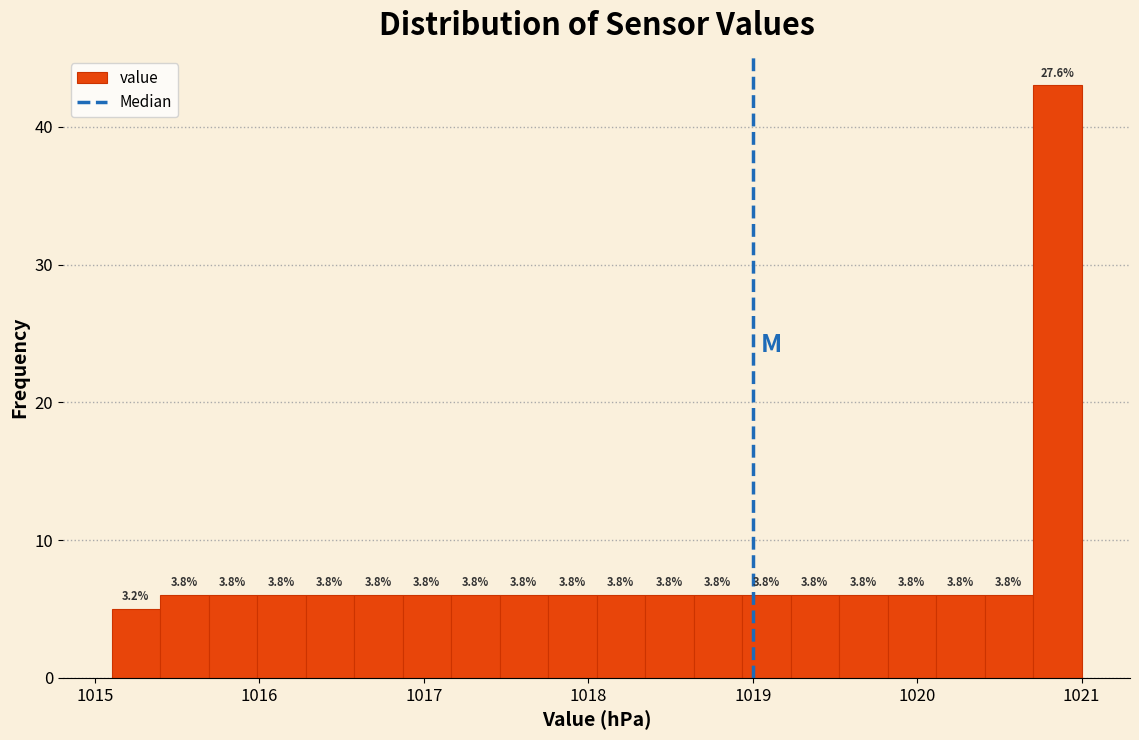

Around what value on the x-axis is the tallest bar? Give the approximate position of its centre, as read against the axis.

1020.9